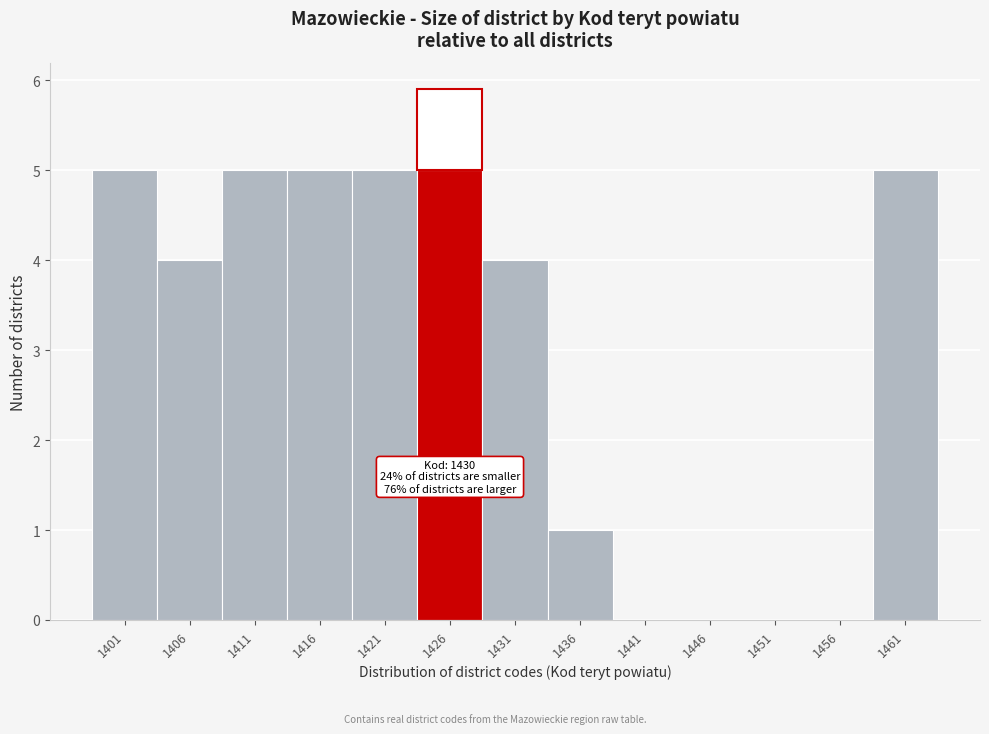

Reading right to left, transcribe all the data shown in this chart.

1461=5	1456=0	1451=0	1446=0	1441=0	1436=1	1431=4	1426=5	1421=5	1416=5	1411=5	1406=4	1401=5